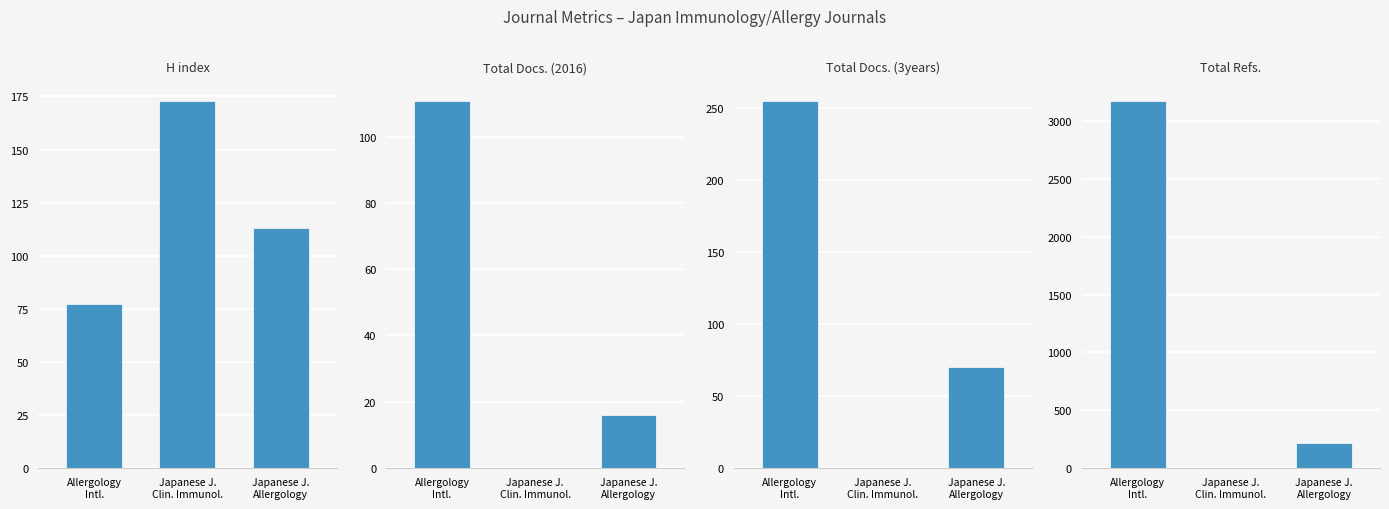

What is the maximum value shown in the chart?

3180